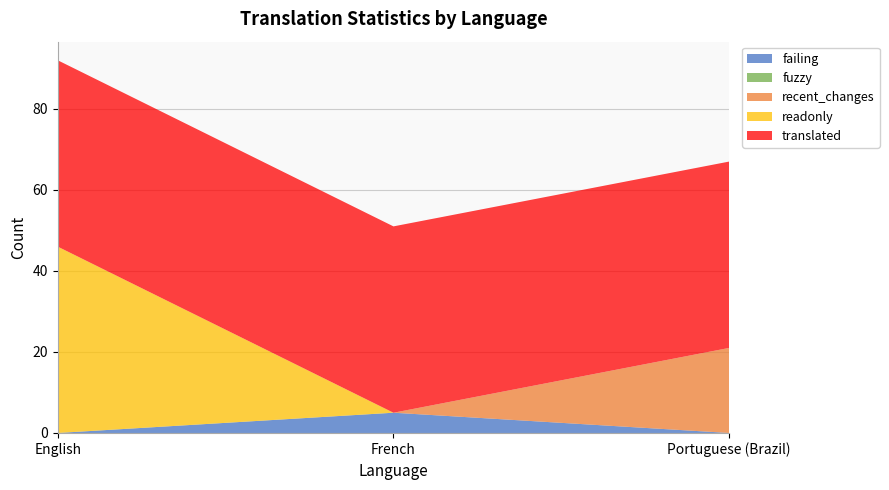

Reading left to right, list all the values displayed in this chart.

failing: 0	5	0
fuzzy: 0	0	0
recent_changes: 0	0	21
readonly: 46	0	0
translated: 46	46	46